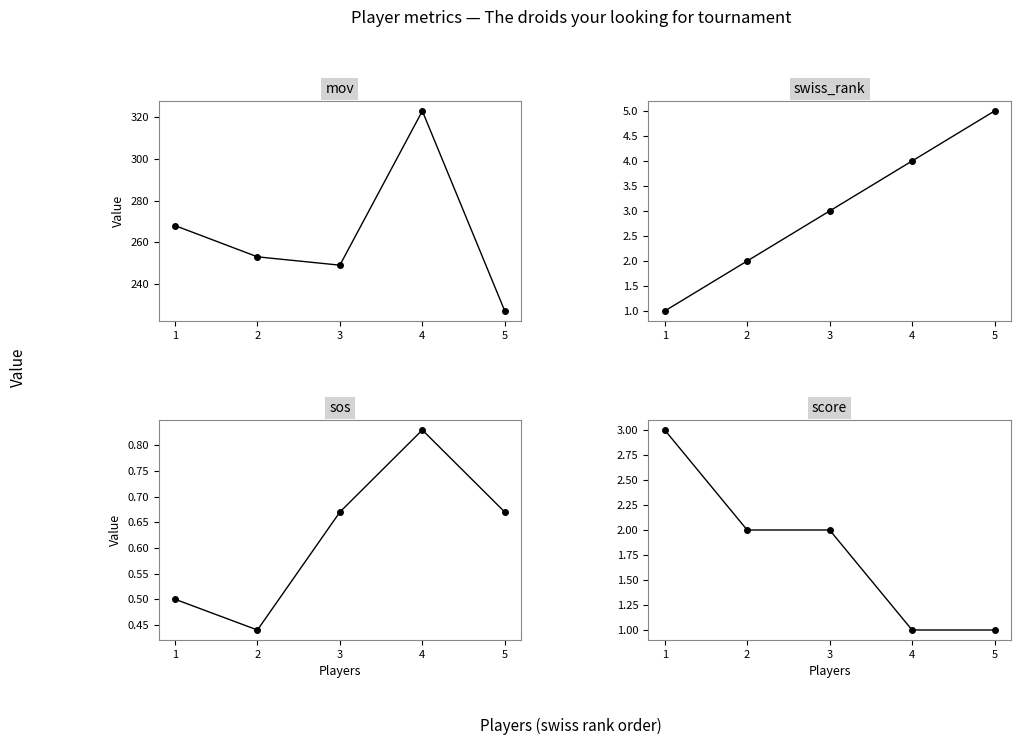

Which label corresponds to the largest value in the chart?

4